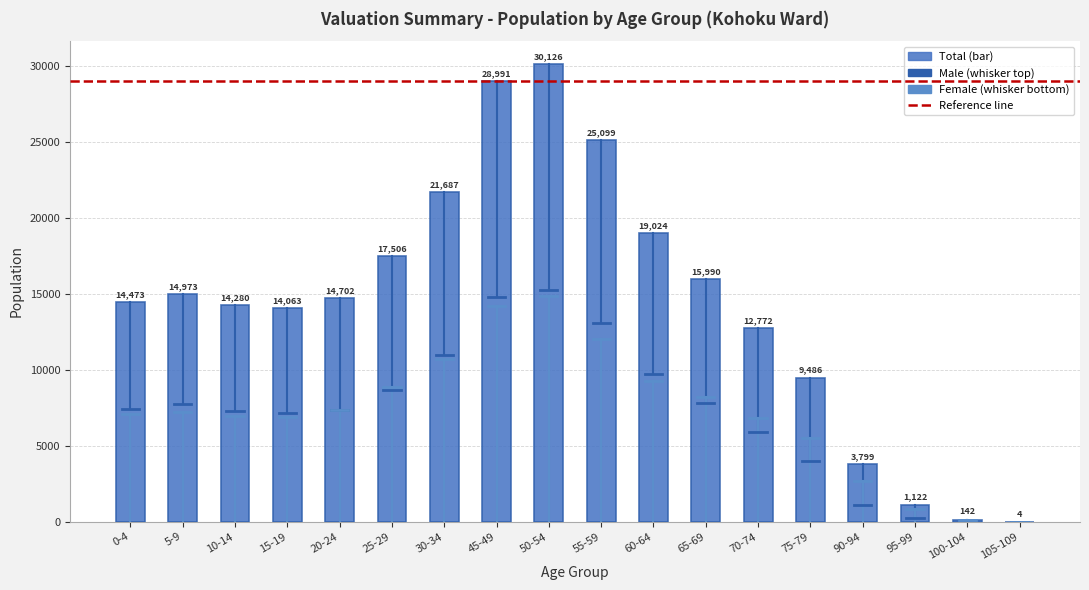

Reading right to left, transcribe all the data shown in this chart.

105-109=4	100-104=142	95-99=1122	90-94=3799	75-79=9486	70-74=12772	65-69=15990	60-64=19024	55-59=25099	50-54=30126	45-49=28991	30-34=21687	25-29=17506	20-24=14702	15-19=14063	10-14=14280	5-9=14973	0-4=14473